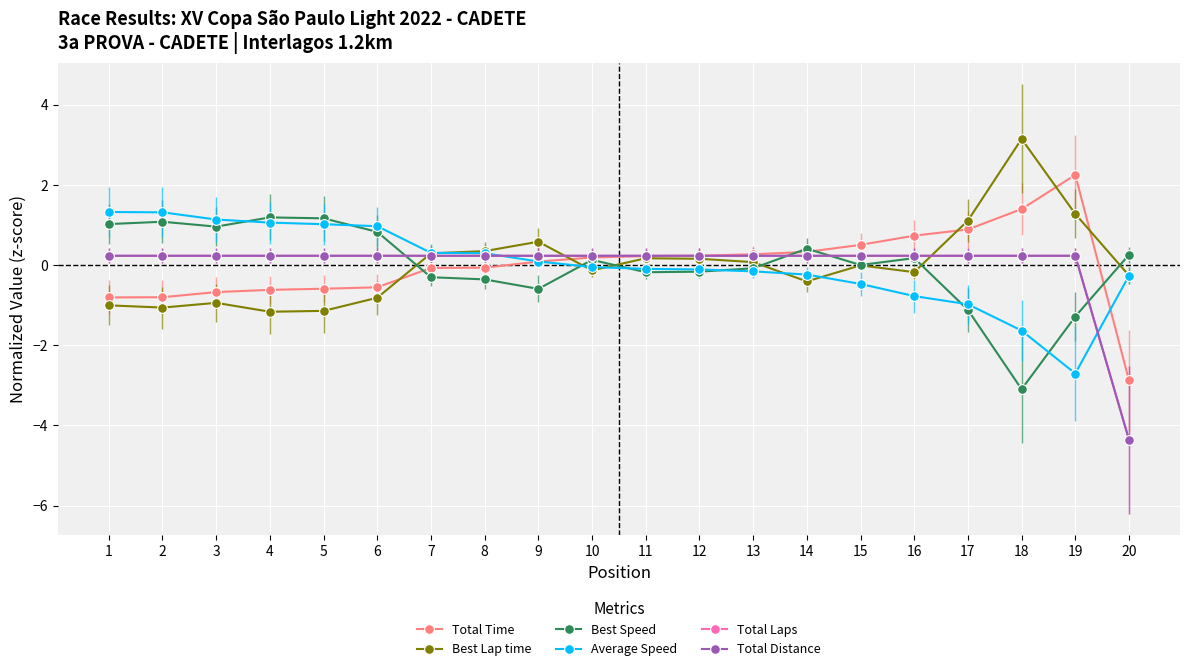

Does the chart display data point markers on the line(s)?

Yes